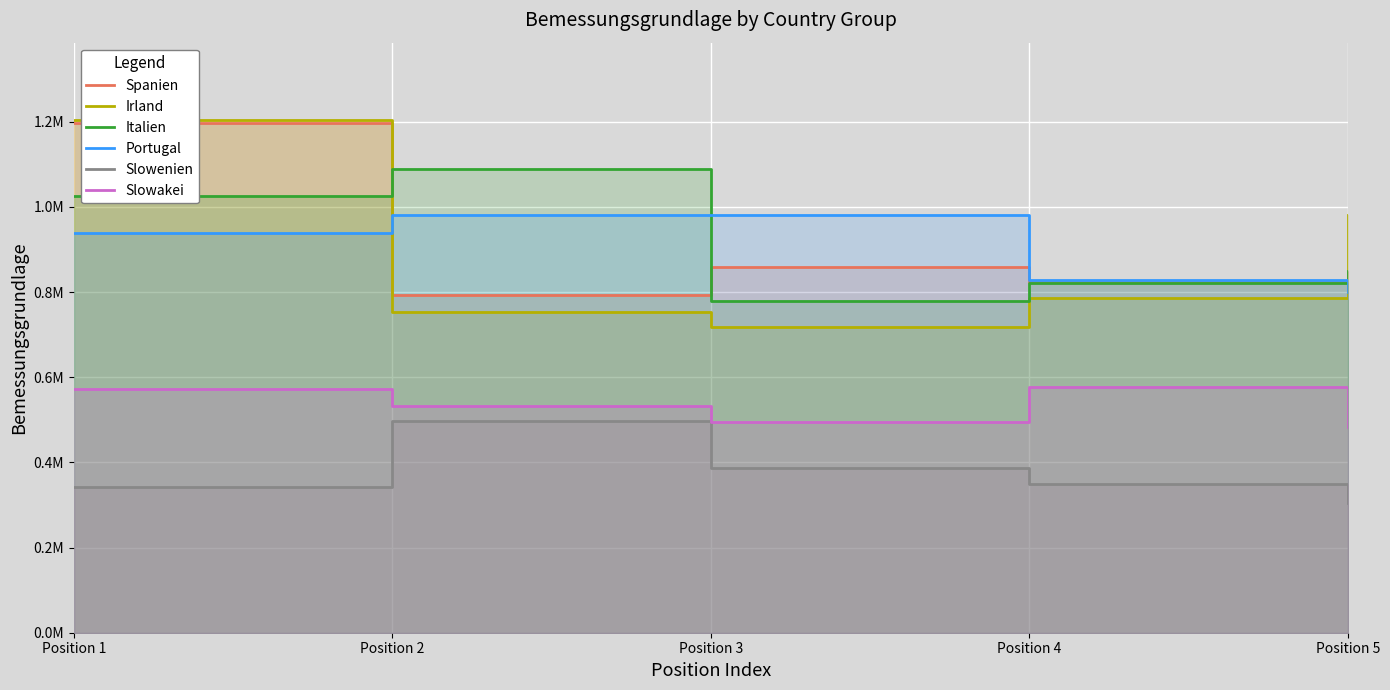

At which category does Slowakei reach its first local valley?

Position 3